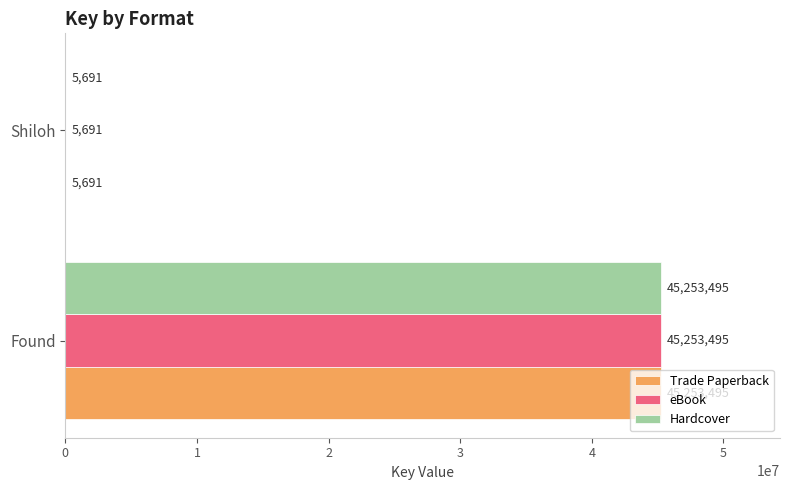

Read the eBook value at Shiloh, to the nearest 50.

5700